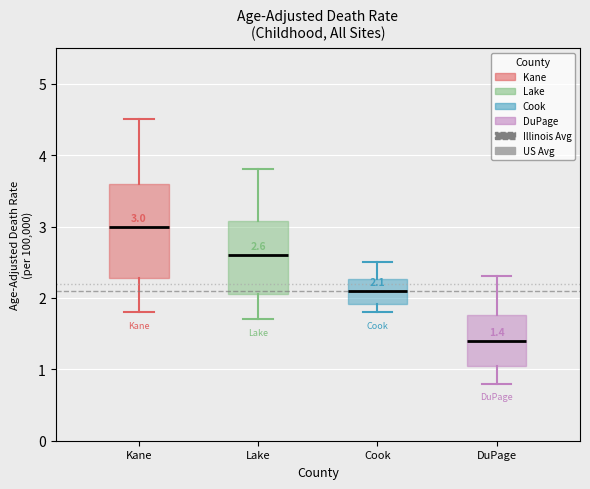

Which box has the lowest median line?

DuPage